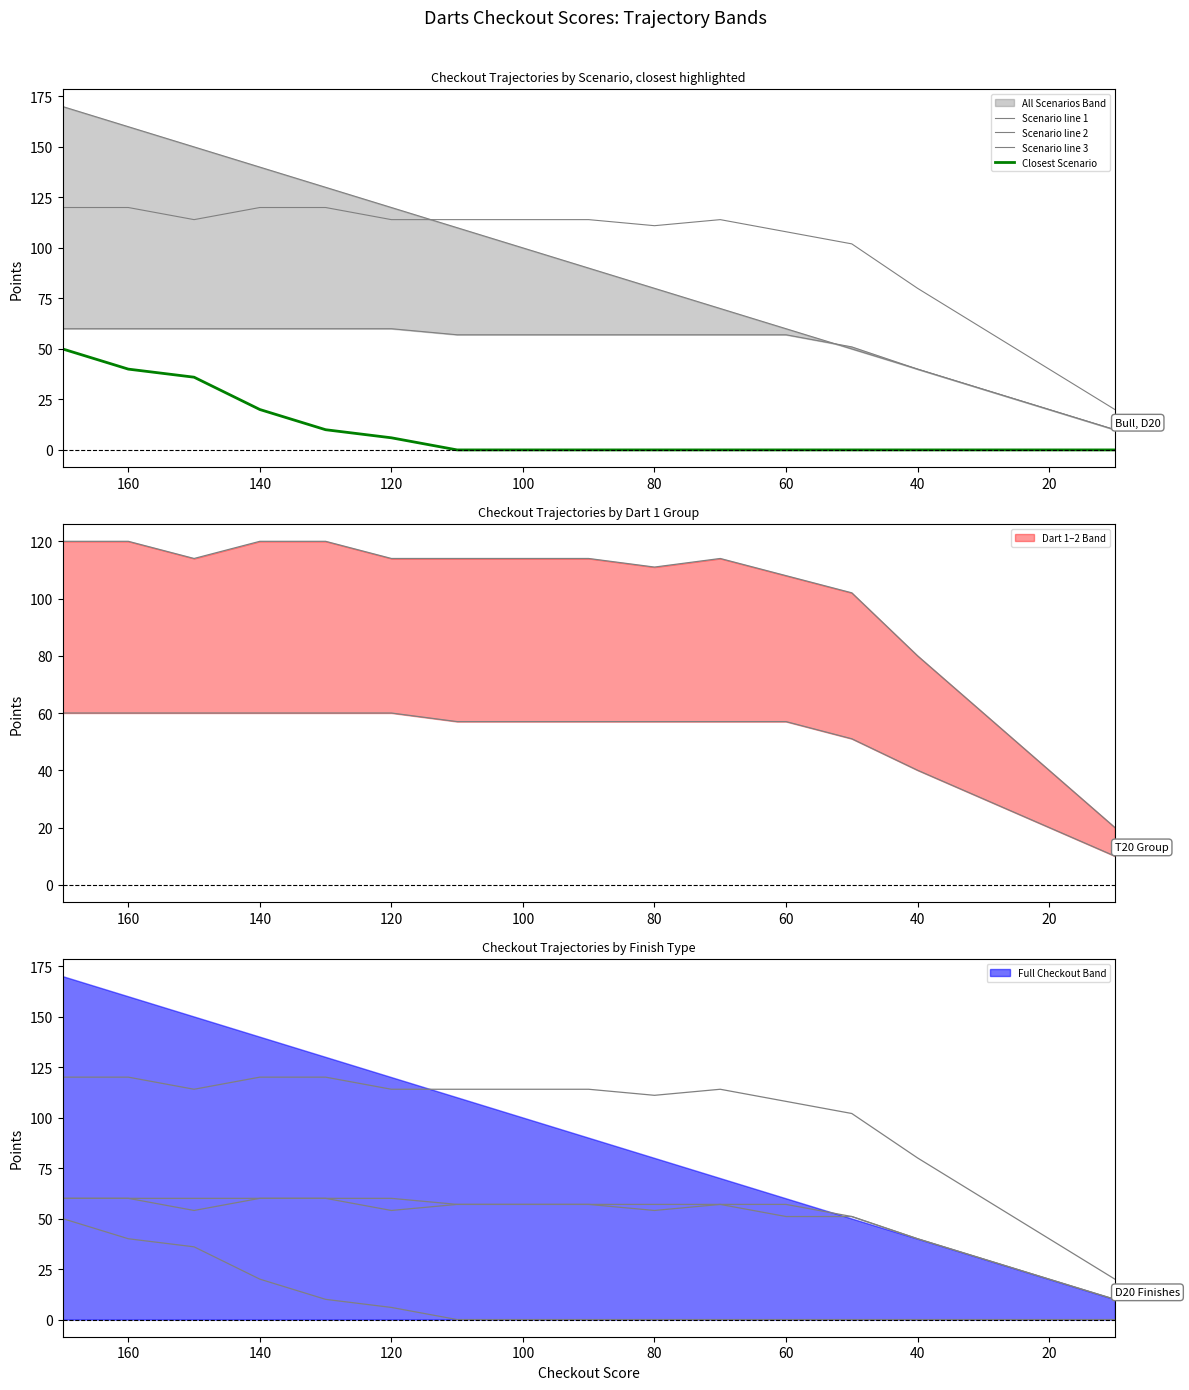

At how many categories does at least one series exceed 137?

4